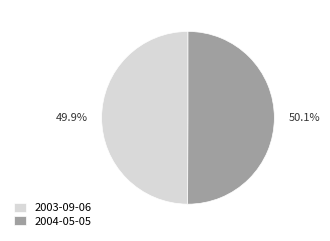

Is there any slice that represents more than half of the pie?

Yes